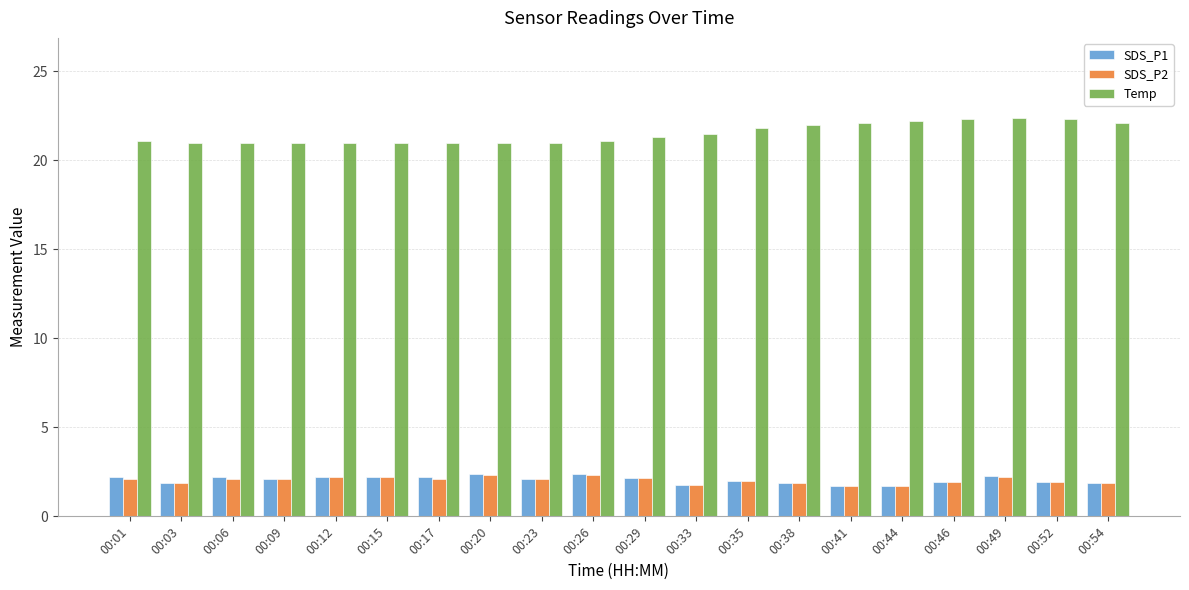

At how many categories does at least one series exceed 9?

20